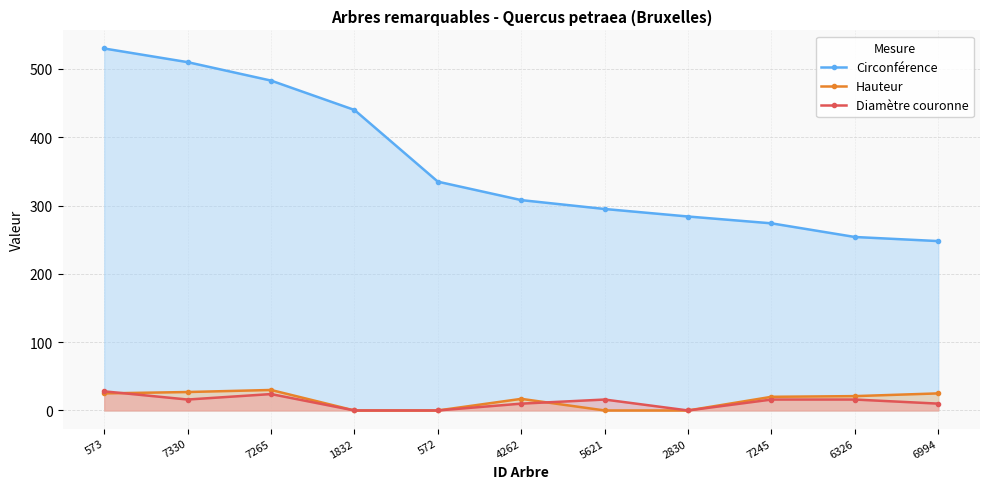

Rank the categories by Circonférence value from lowest to highest.

6994, 6326, 7245, 2830, 5621, 4262, 572, 1832, 7265, 7330, 573